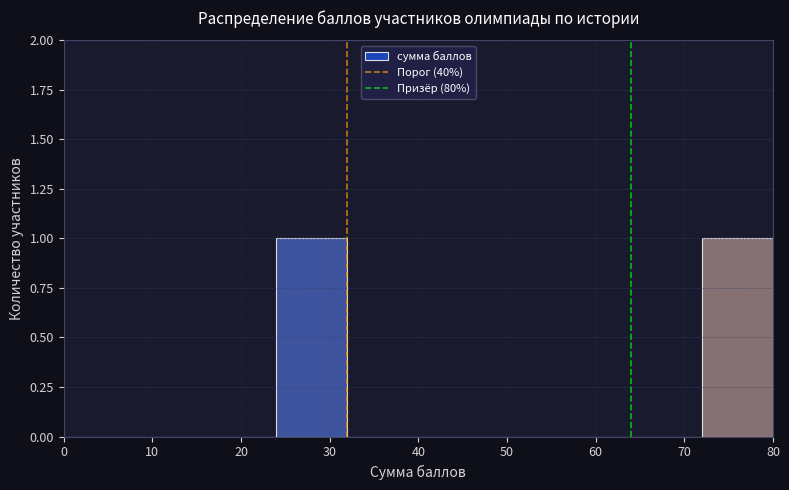

Reading left to right, transcribe this chart: for each bar, give the range it covers on the x-axis and its height. The values are not printed on the chart, so give them approximately, as read against the axis.

0 to 8: 0
8 to 16: 0
16 to 24: 0
24 to 32: 1
32 to 40: 0
40 to 48: 0
48 to 56: 0
56 to 64: 0
64 to 72: 0
72 to 80: 1